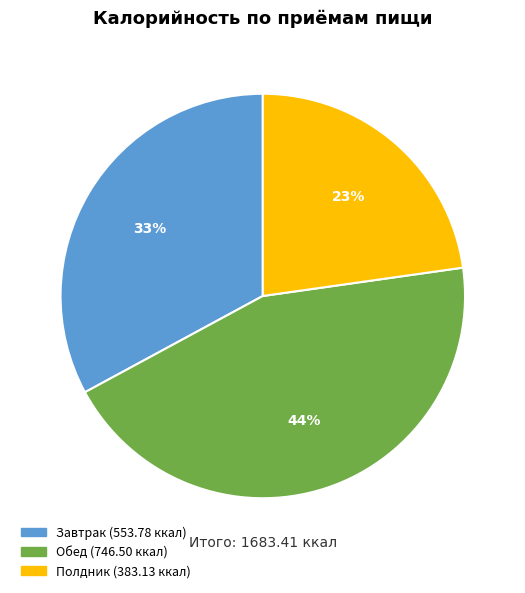

Does any single category account for the majority?

No